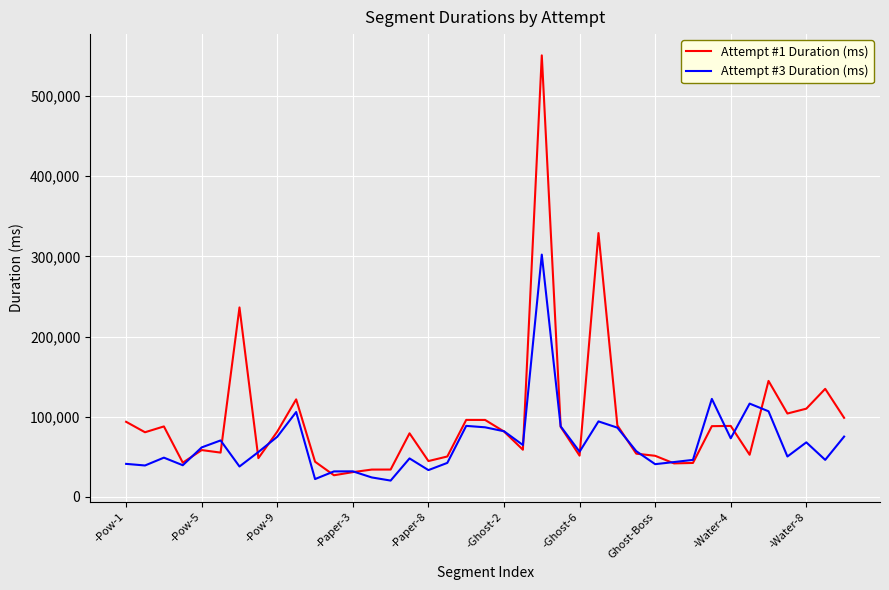

Which series has the widest spread of values?

Attempt #1 Duration (ms)